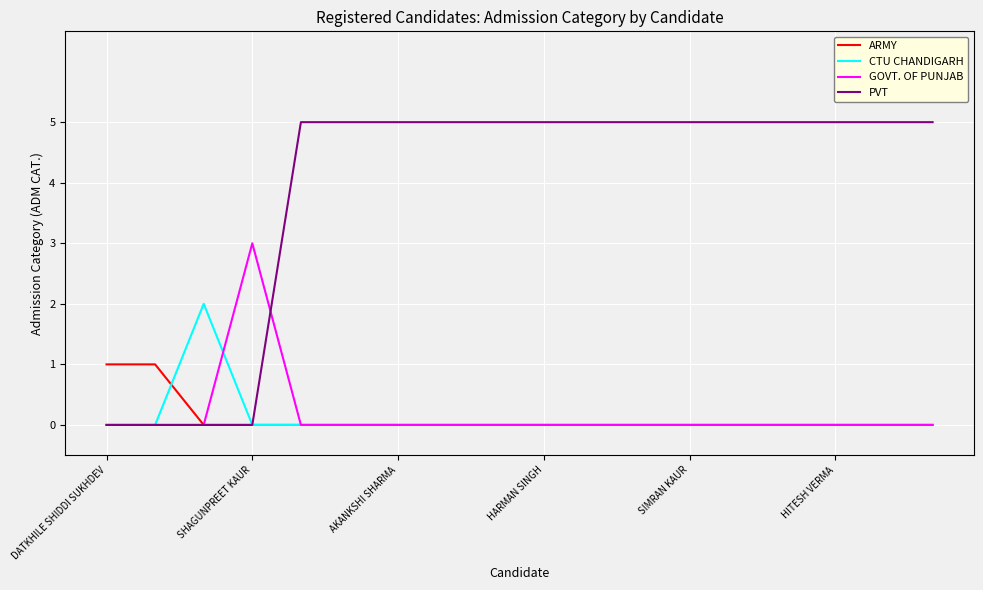

Reading left to right, list all the values displayed in this chart.

ARMY: 1	1	0	0	0	0	0	0	0	0	0	0	0	0	0	0	0	0
CTU CHANDIGARH: 0	0	2	0	0	0	0	0	0	0	0	0	0	0	0	0	0	0
GOVT. OF PUNJAB: 0	0	0	3	0	0	0	0	0	0	0	0	0	0	0	0	0	0
PVT: 0	0	0	0	5	5	5	5	5	5	5	5	5	5	5	5	5	5